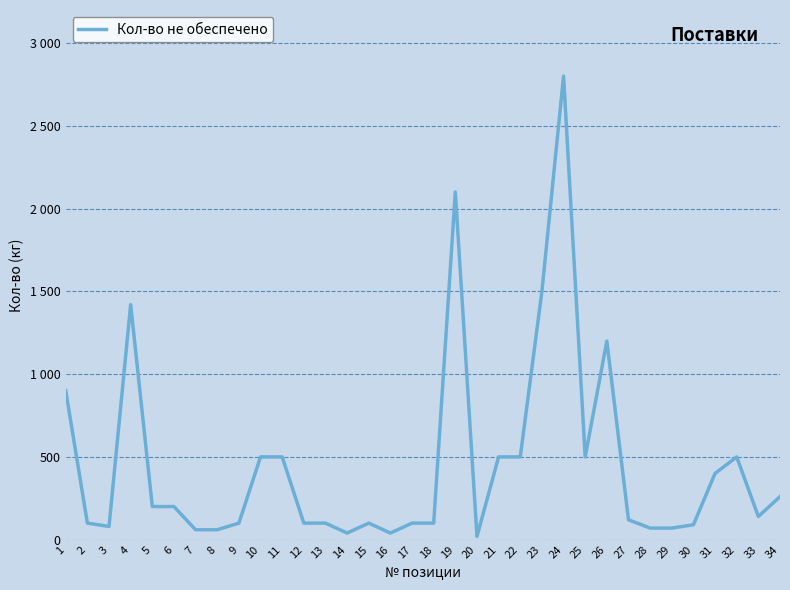

What is the change in value from 2 to 30?

-10